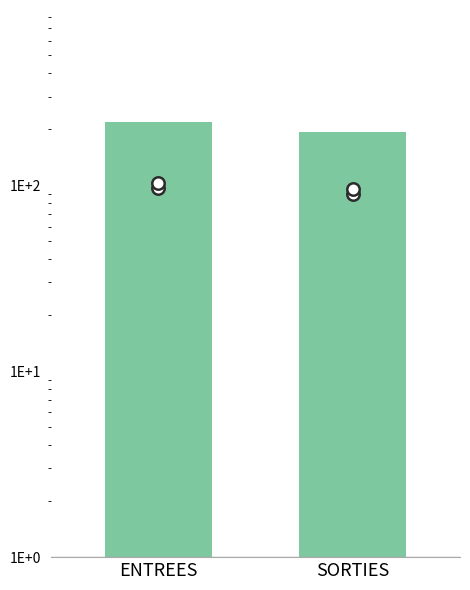

What are all the series names shown in the legend?

NB_HORAIRE total, NB_ABONNE